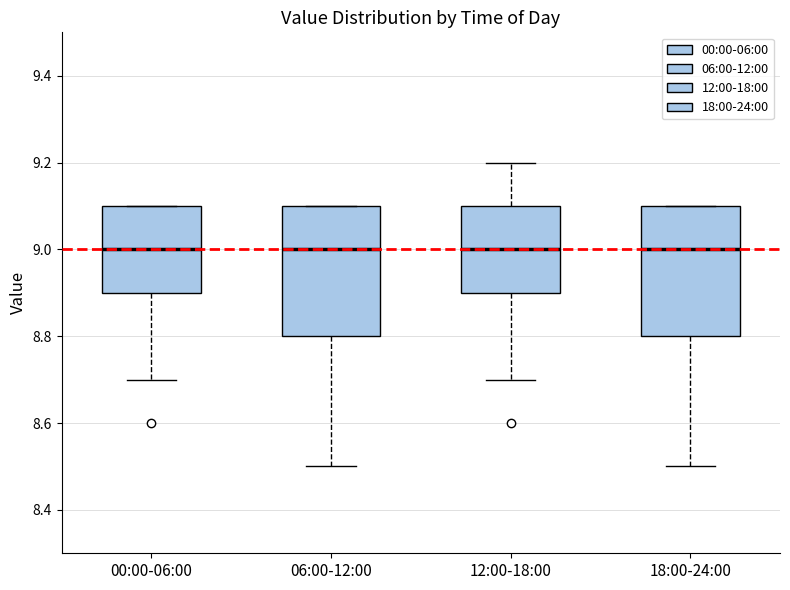

Reading left to right, read every box against the y-axis: the position of its median line, the range the box covers, and the ends of its whiskers. The values are not printed on the chart, so give them approximately, as read against the axis.

00:00-06:00: median 9.0, box 8.9 to 9.1, whiskers 8.7 to 9.1
06:00-12:00: median 9.0, box 8.8 to 9.1, whiskers 8.5 to 9.1
12:00-18:00: median 9.0, box 8.9 to 9.1, whiskers 8.7 to 9.2
18:00-24:00: median 9.0, box 8.8 to 9.1, whiskers 8.5 to 9.1